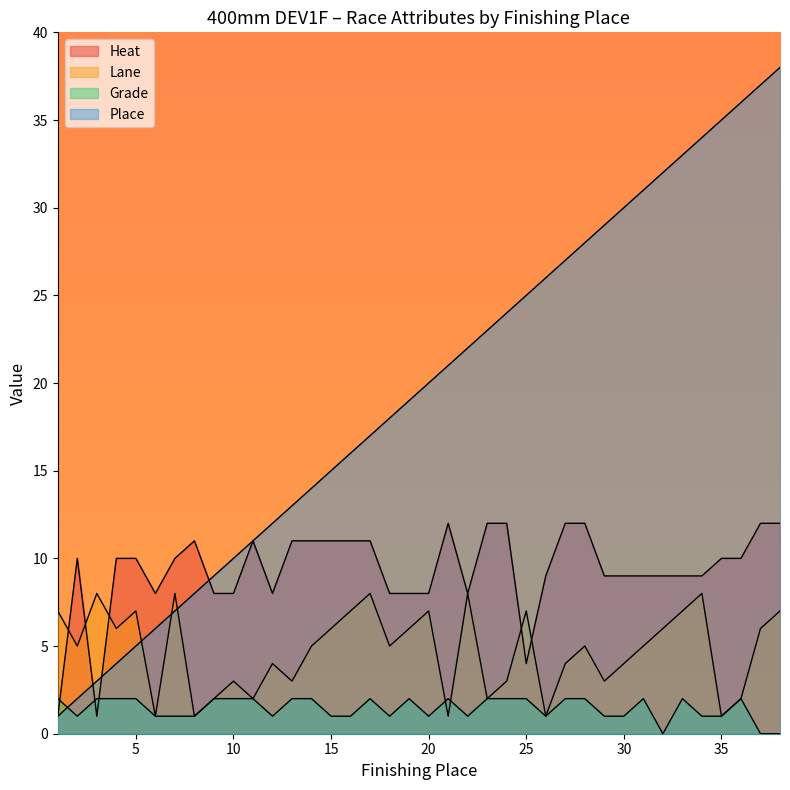

Between which two adjacent categories do Lane and Heat first intersect?

1 and 2